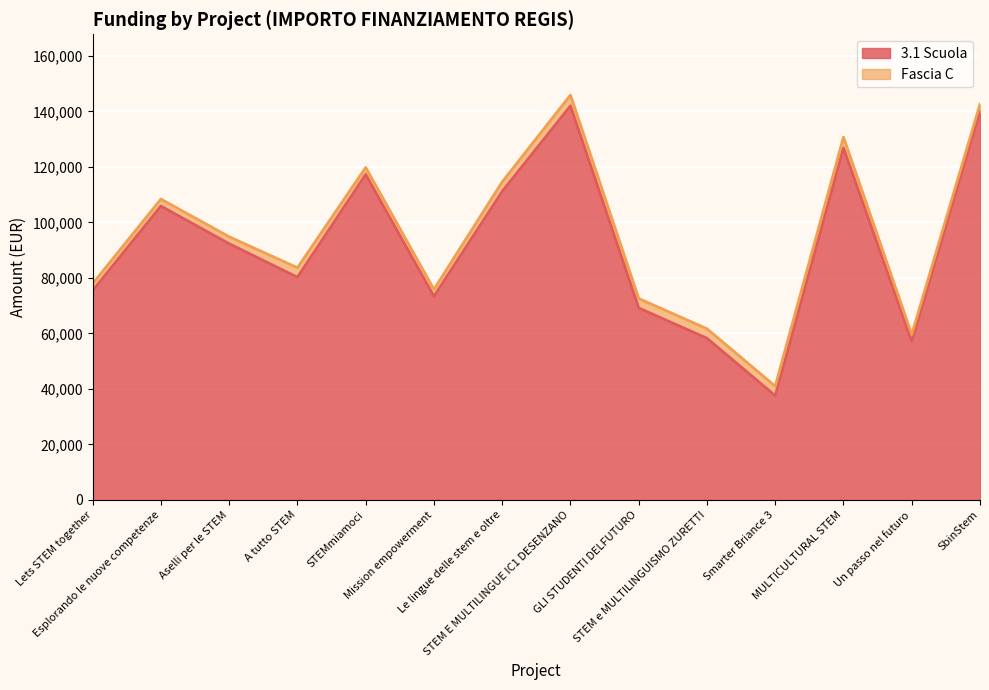

At which label is the value closest to 89790?

Aselli per le STEM